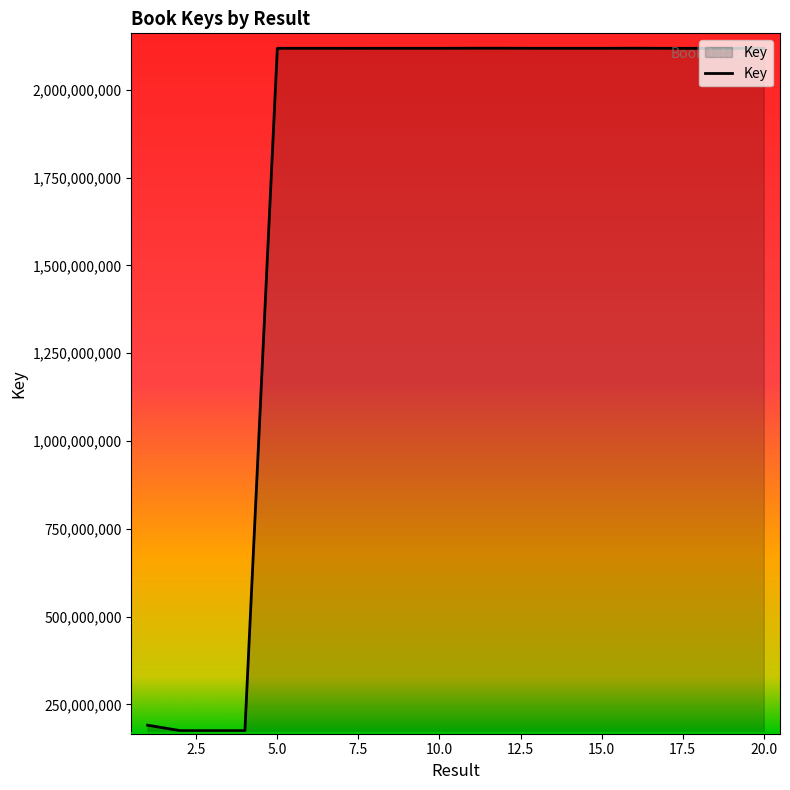

How many series are shown in this chart?

1